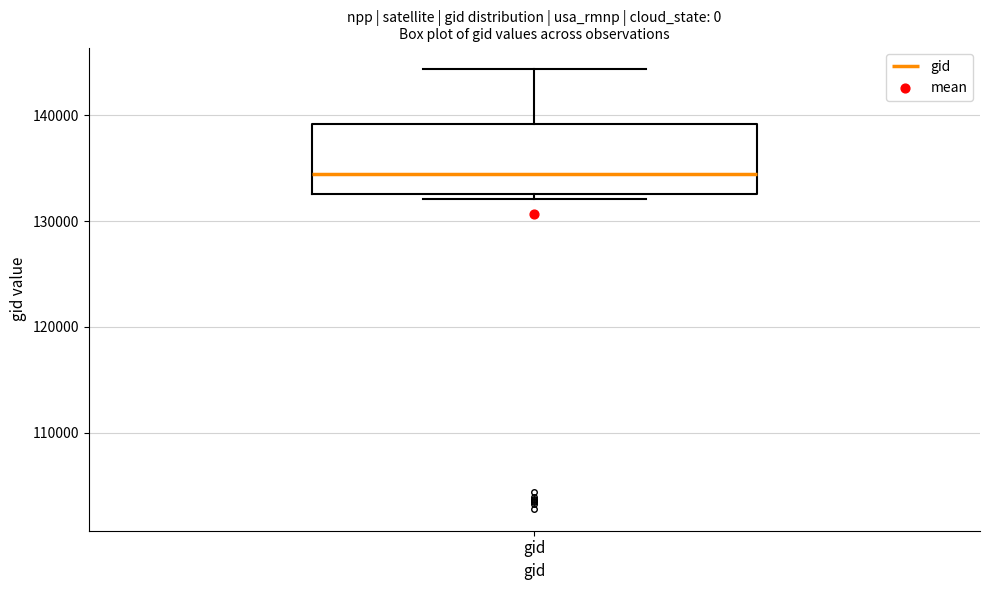

Read this box plot against the y-axis: the position of the median line, the range covered by the box, and the ends of both whiskers. The values are not printed on the chart, so give them approximately, as read against the axis.

median 134000, box 133000 to 139000, whiskers 132000 to 144000